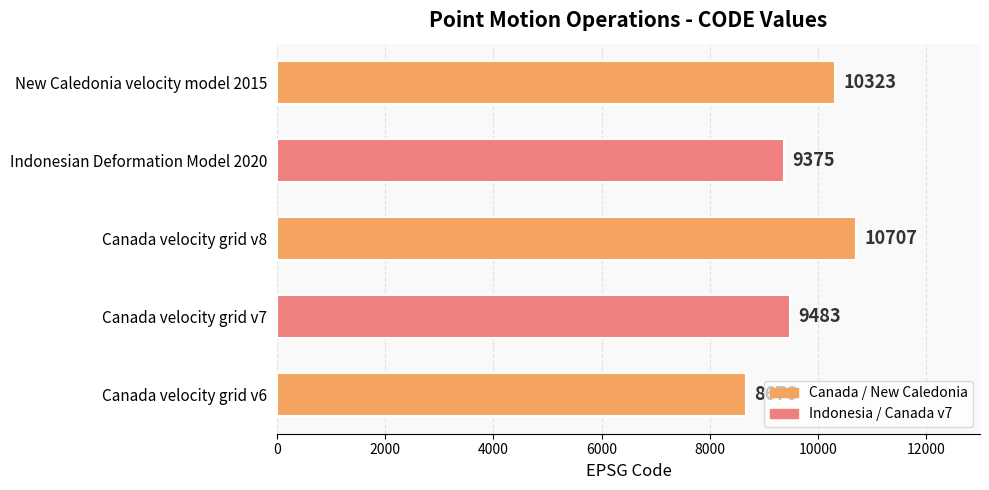

What is the sum of all values?

48564